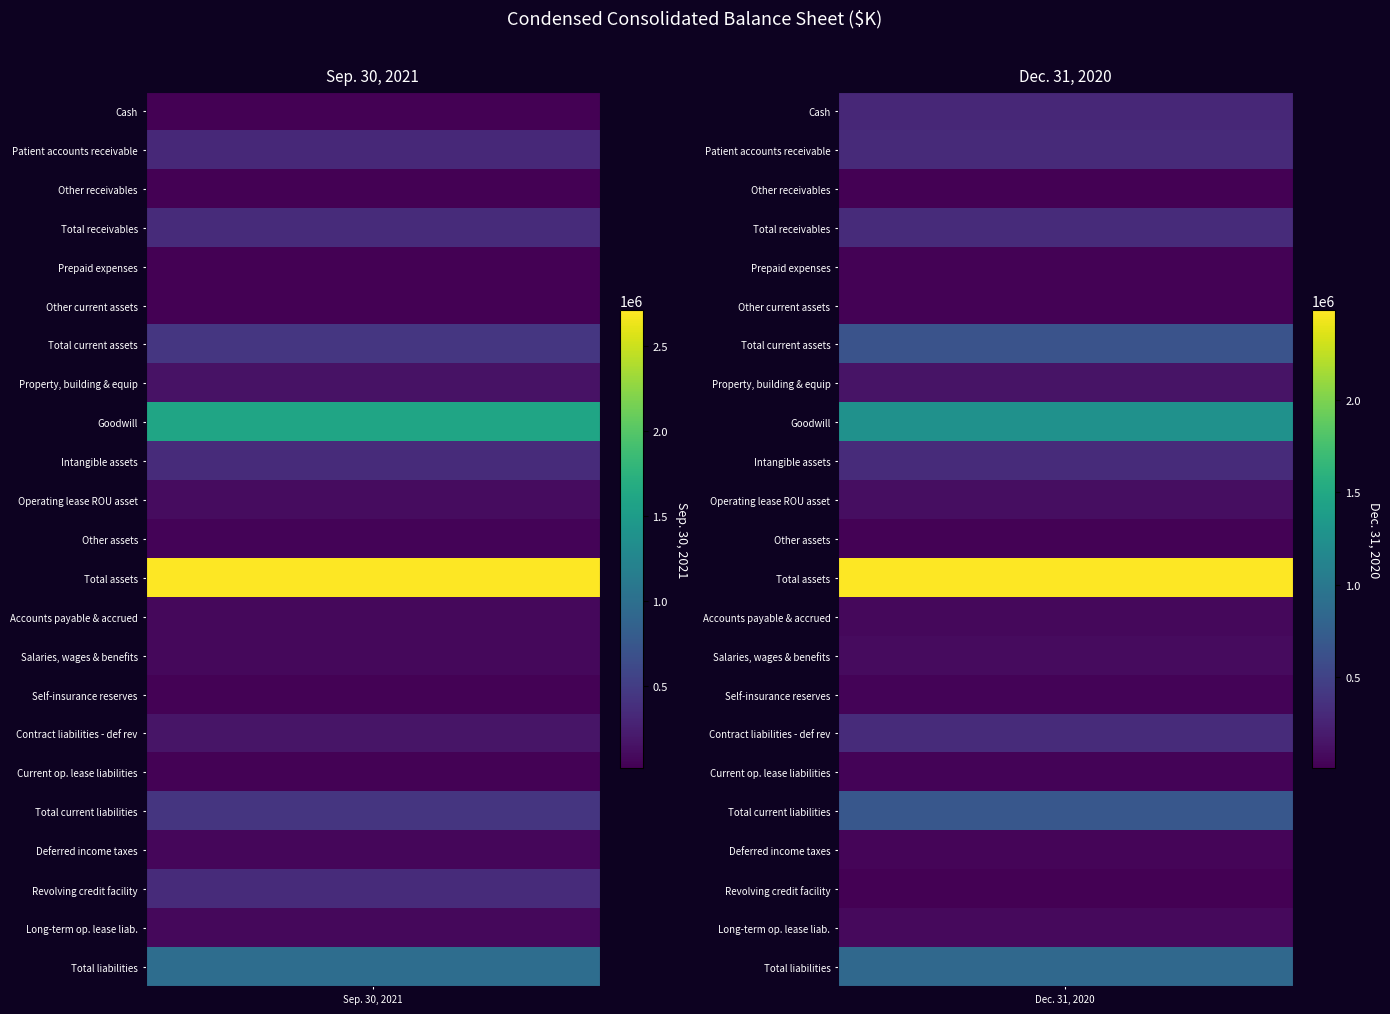

What is the minimum value for Revolving credit facility?

20000